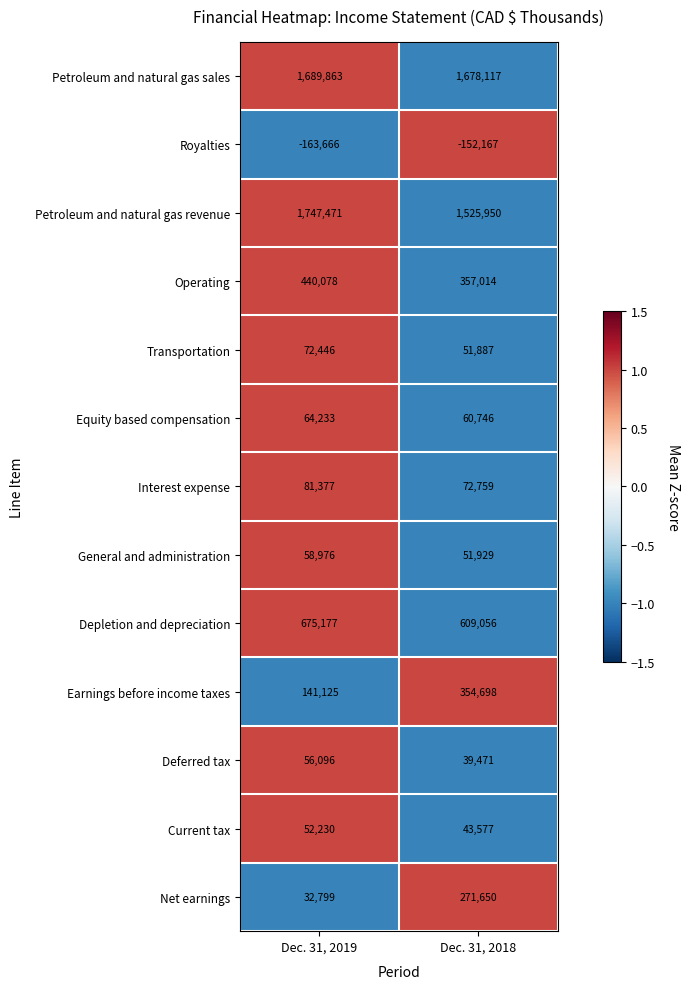

The value of Royalties at Dec. 31, 2019 is -163666. True or false?

True